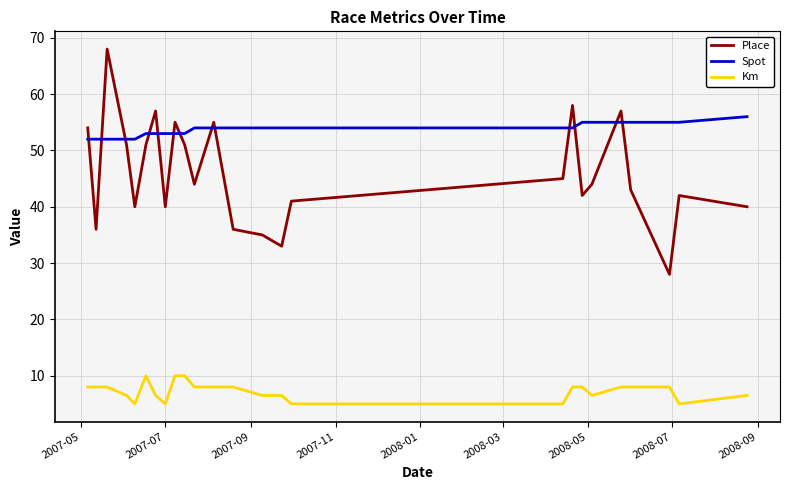

Which series has the largest range (max minus min)?

Place